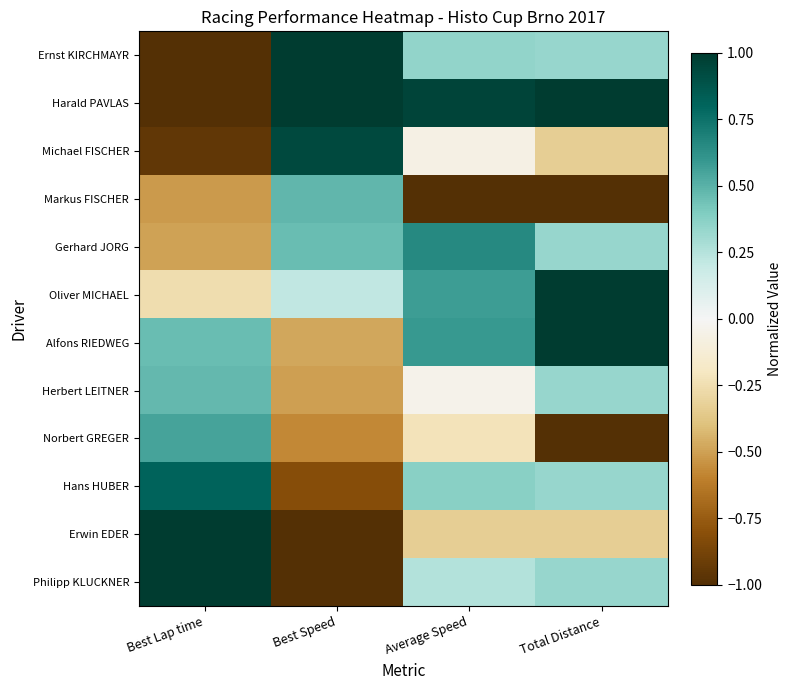

Reading left to right, list all the values displayed in this chart.

Ernst KIRCHMAYR: Best Lap time=-1.0	Best Speed=1.0	Average Speed=0.3	Total Distance=0.3
Harald PAVLAS: Best Lap time=-1.0	Best Speed=1.0	Average Speed=1.0	Total Distance=1.0
Michael FISCHER: Best Lap time=-0.9	Best Speed=0.9	Average Speed=-0.1	Total Distance=-0.3
Markus FISCHER: Best Lap time=-0.5	Best Speed=0.5	Average Speed=-1.0	Total Distance=-1.0
Gerhard JORG: Best Lap time=-0.5	Best Speed=0.5	Average Speed=0.7	Total Distance=0.3
Oliver MICHAEL: Best Lap time=-0.3	Best Speed=0.2	Average Speed=0.6	Total Distance=1.0
Alfons RIEDWEG: Best Lap time=0.5	Best Speed=-0.5	Average Speed=0.6	Total Distance=1.0
Herbert LEITNER: Best Lap time=0.5	Best Speed=-0.5	Average Speed=-0.0	Total Distance=0.3
Norbert GREGER: Best Lap time=0.5	Best Speed=-0.6	Average Speed=-0.2	Total Distance=-1.0
Hans HUBER: Best Lap time=0.8	Best Speed=-0.8	Average Speed=0.4	Total Distance=0.3
Erwin EDER: Best Lap time=1.0	Best Speed=-1.0	Average Speed=-0.3	Total Distance=-0.3
Philipp KLUCKNER: Best Lap time=1.0	Best Speed=-1.0	Average Speed=0.3	Total Distance=0.3